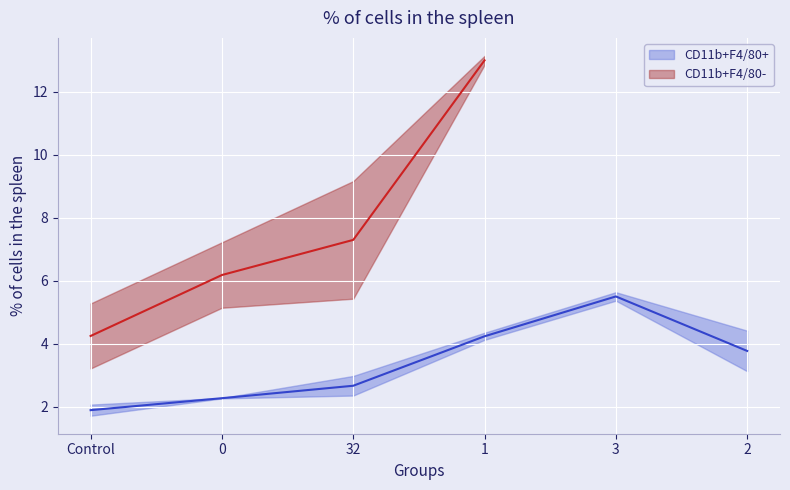

What is the average value of the CD11b+F4/80+ SD series?

0.2